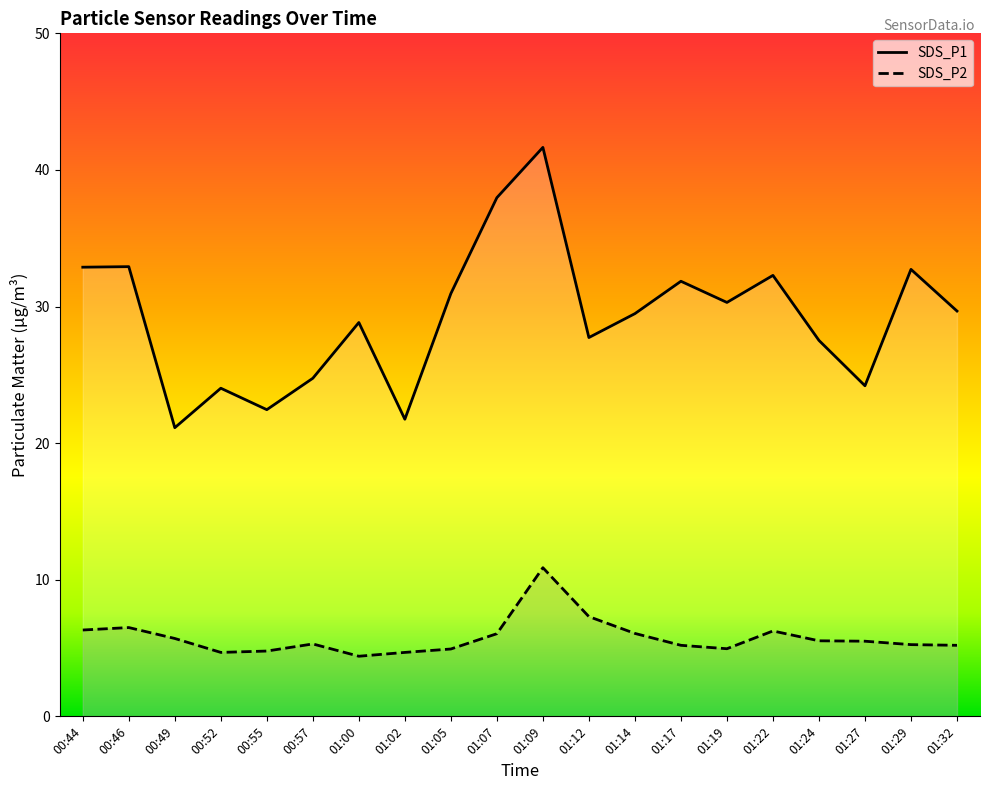

What is the label of the 19th point from the right?

00:46